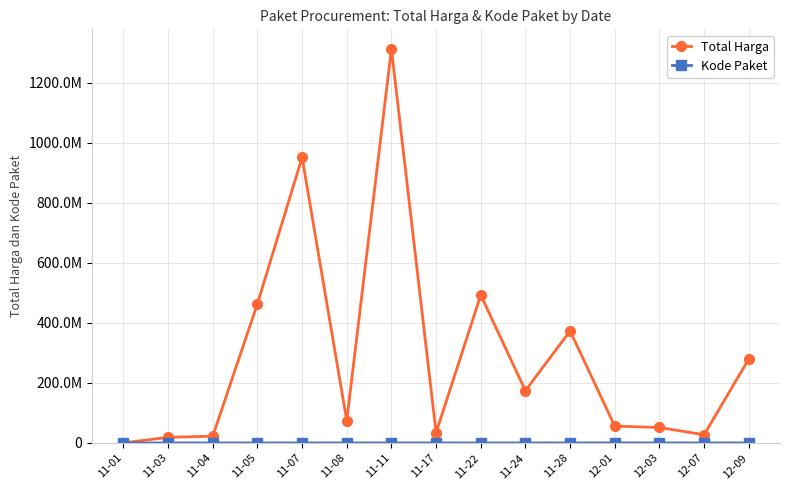

What is the spread (max minus min) of values at 11-07?

951717127.0